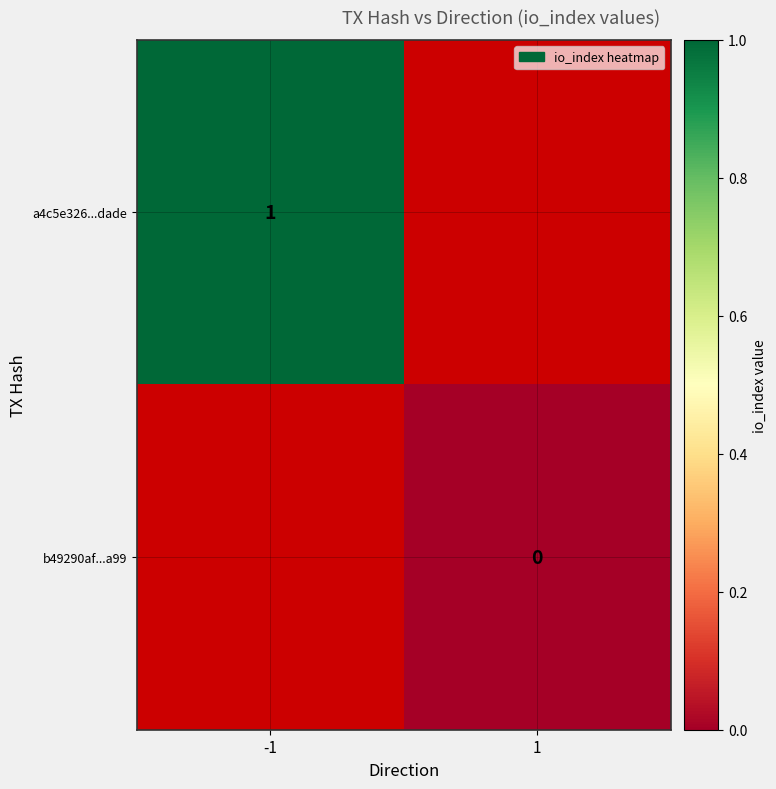

True or false: a4c5e326...dade has a value of 1 at -1.

True